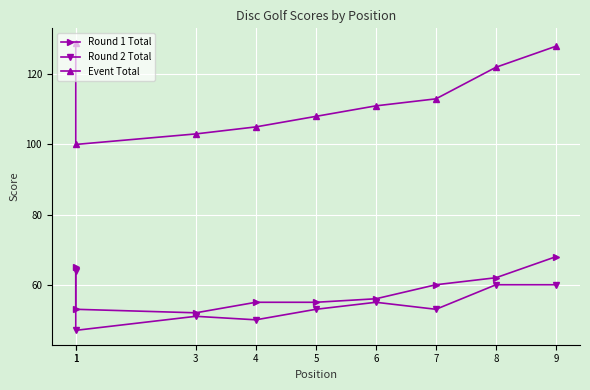

Reading left to right, transcribe all the data shown in this chart.

Round 1 Total: 65	53	52	55	55	56	60	62	68
Round 2 Total: 64	47	51	50	53	55	53	60	60
Event Total: 129	100	103	105	108	111	113	122	128